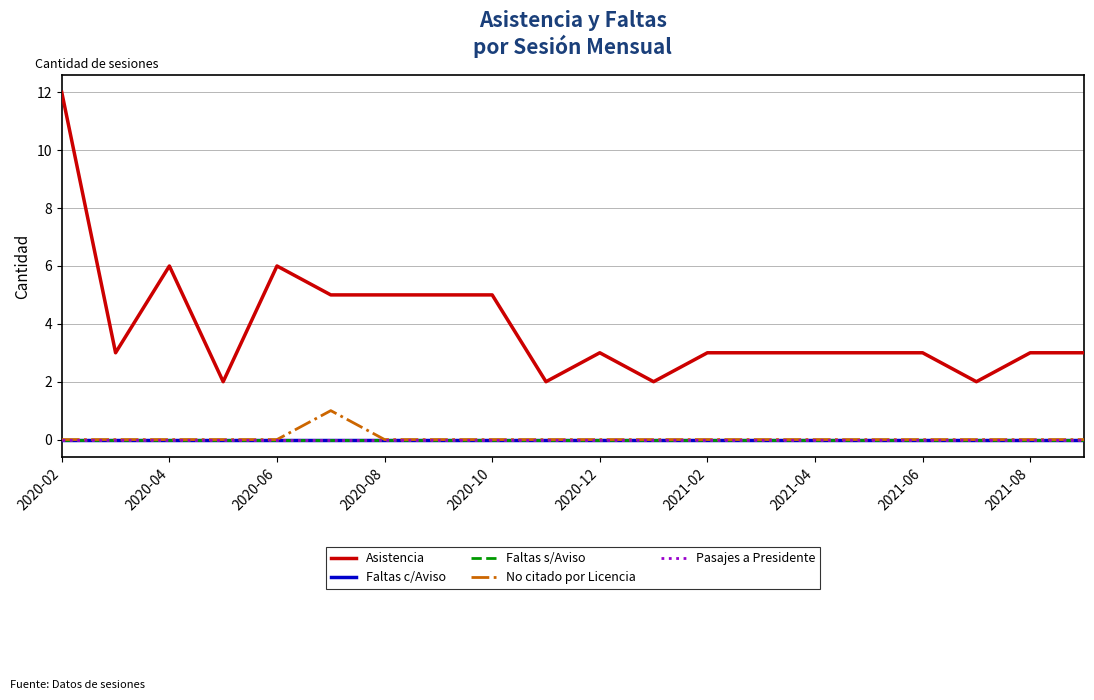

Does the chart have visible grid lines?

Yes